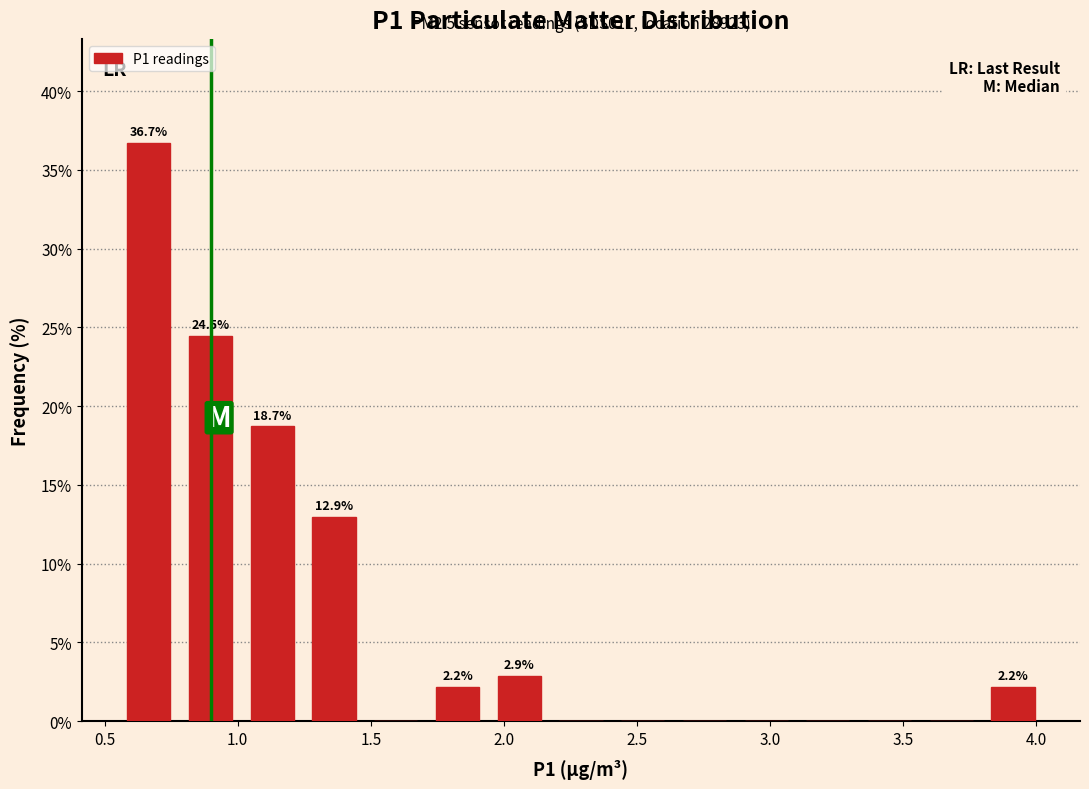

Over which range of the x-axis is the bar tallest?

0.55 to 0.80